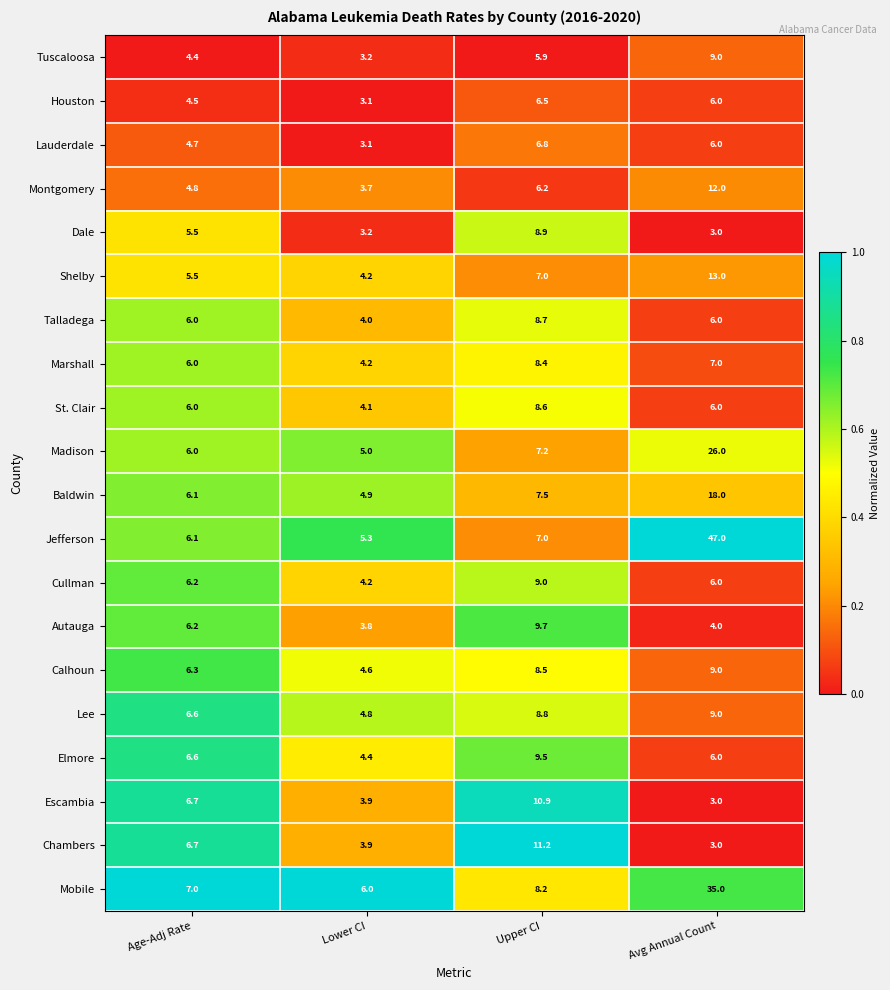

At which label does Autauga first exceed 6?

Age-Adj Rate